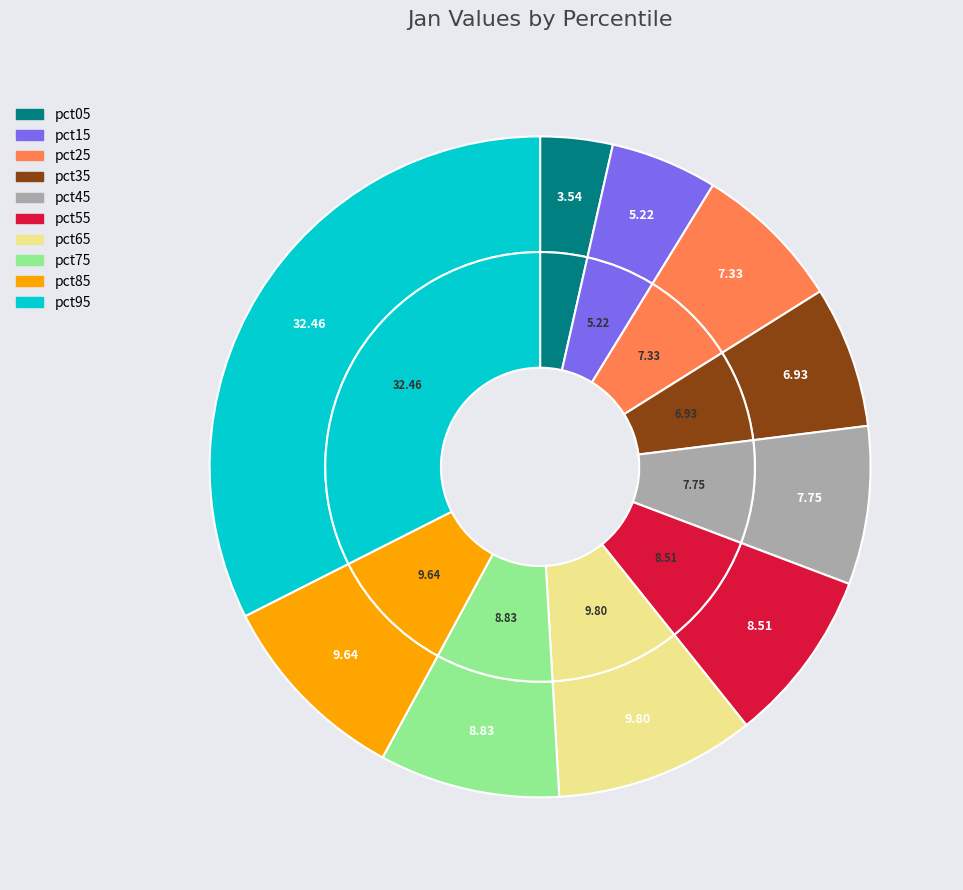

Which slice is the smallest?

pct05